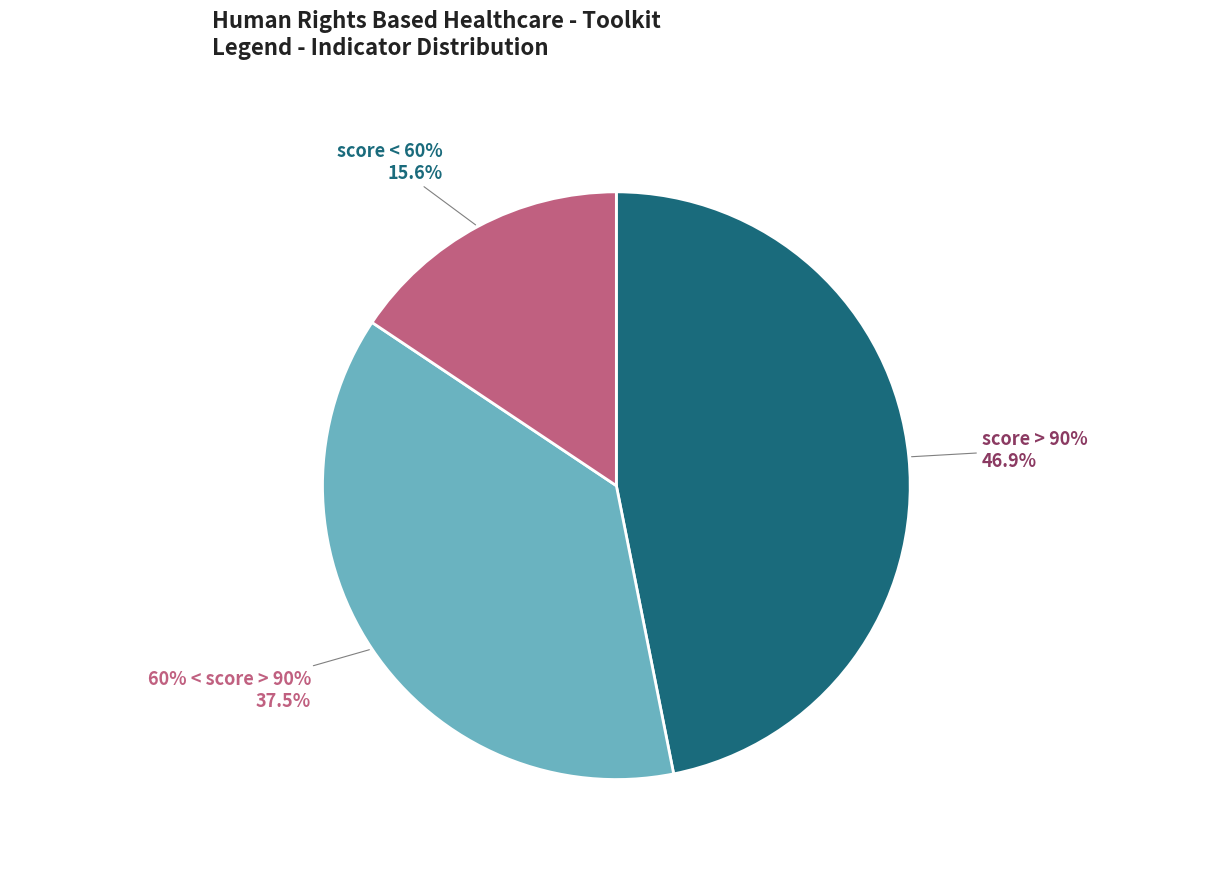

How many segments does this pie chart have?

3